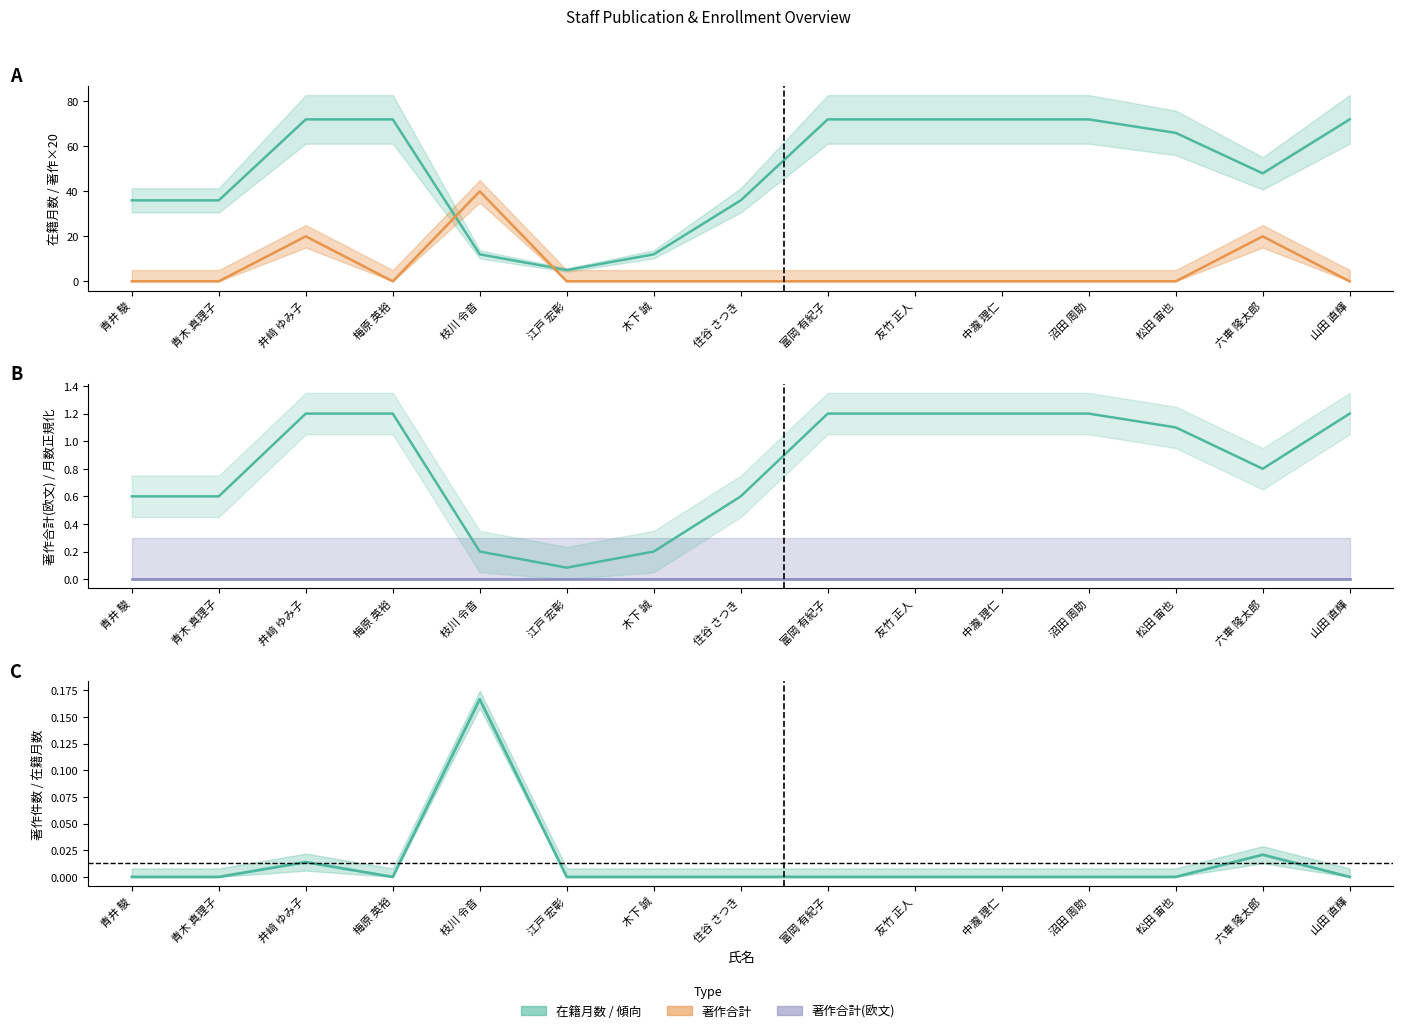

How many times do 在籍月数 and 著作合計 cross each other?

2